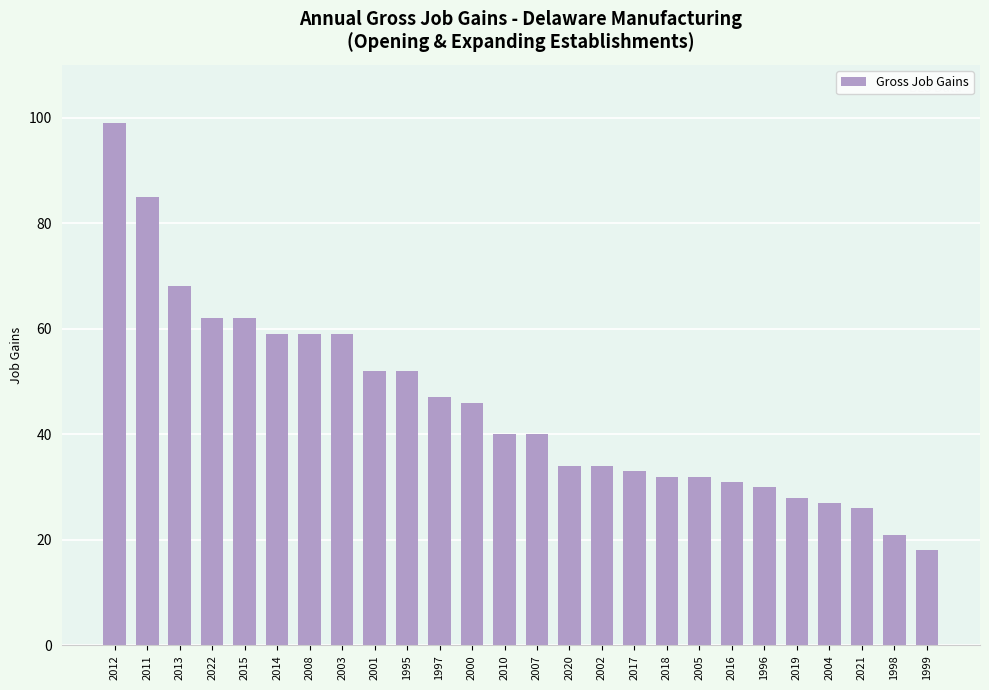

Reading left to right, list all the values displayed in this chart.

2012=99	2011=85	2013=68	2022=62	2015=62	2014=59	2008=59	2003=59	2001=52	1995=52	1997=47	2000=46	2010=40	2007=40	2020=34	2002=34	2017=33	2018=32	2005=32	2016=31	1996=30	2019=28	2004=27	2021=26	1998=21	1999=18